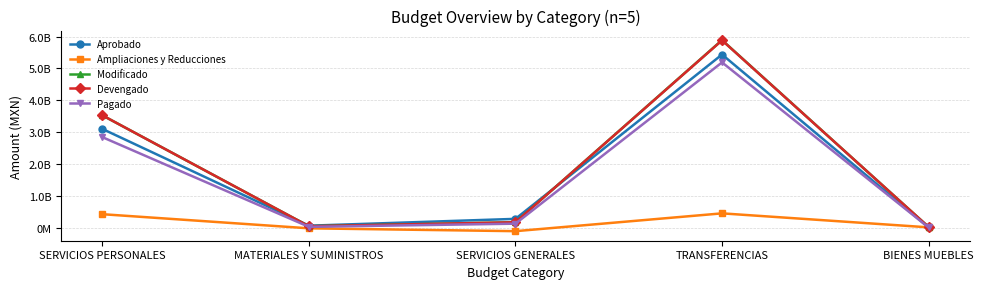

How many categories are shown in the chart?

5